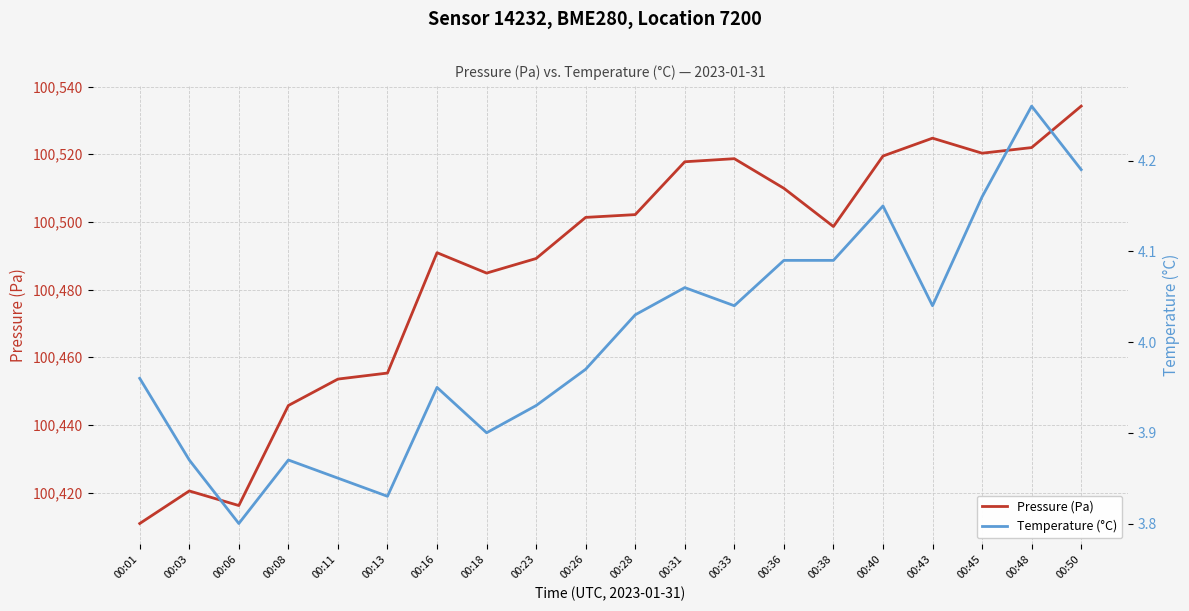

True or false: Pressure (Pa) and Temperature (°C) intersect in this chart.

False